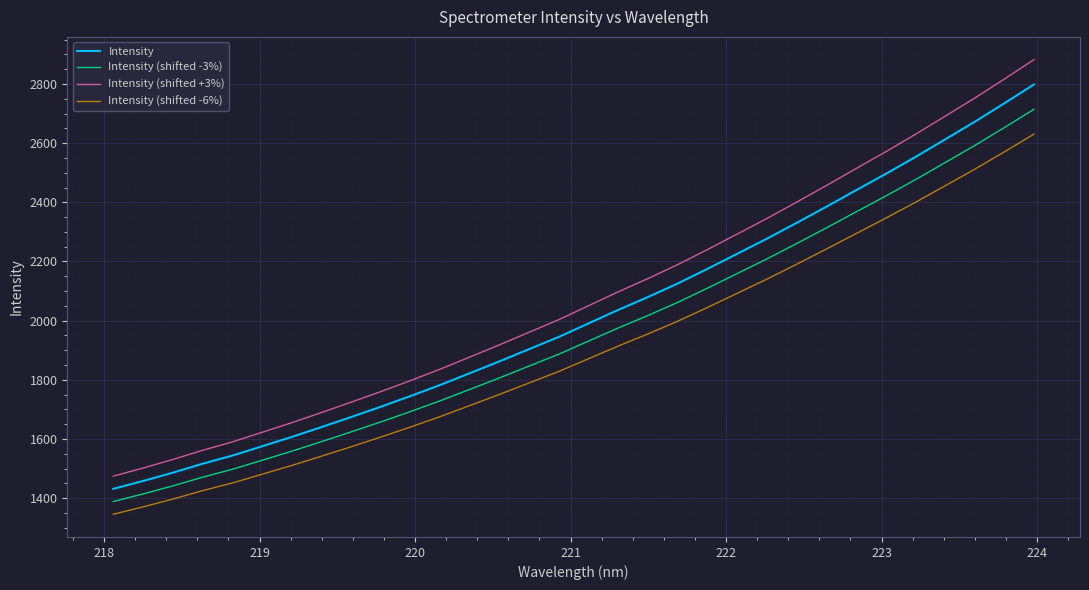

What is the minimum value shown in the chart?

1345.6